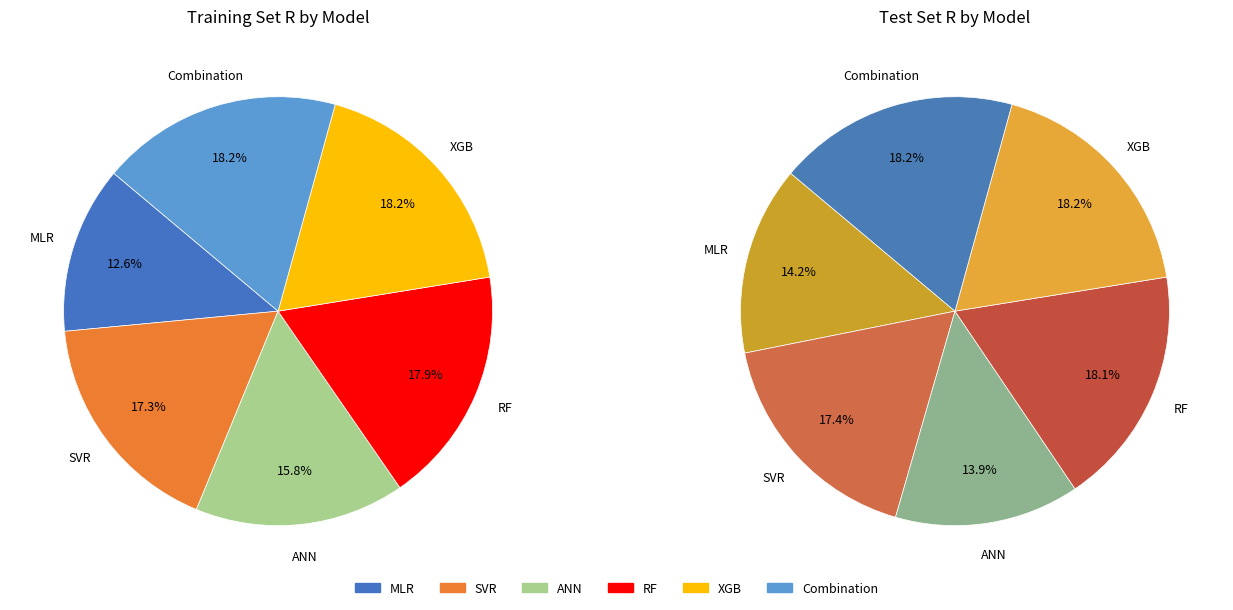

To the nearest percent, what is the difference between the largest and smallest slice percentages?

6%